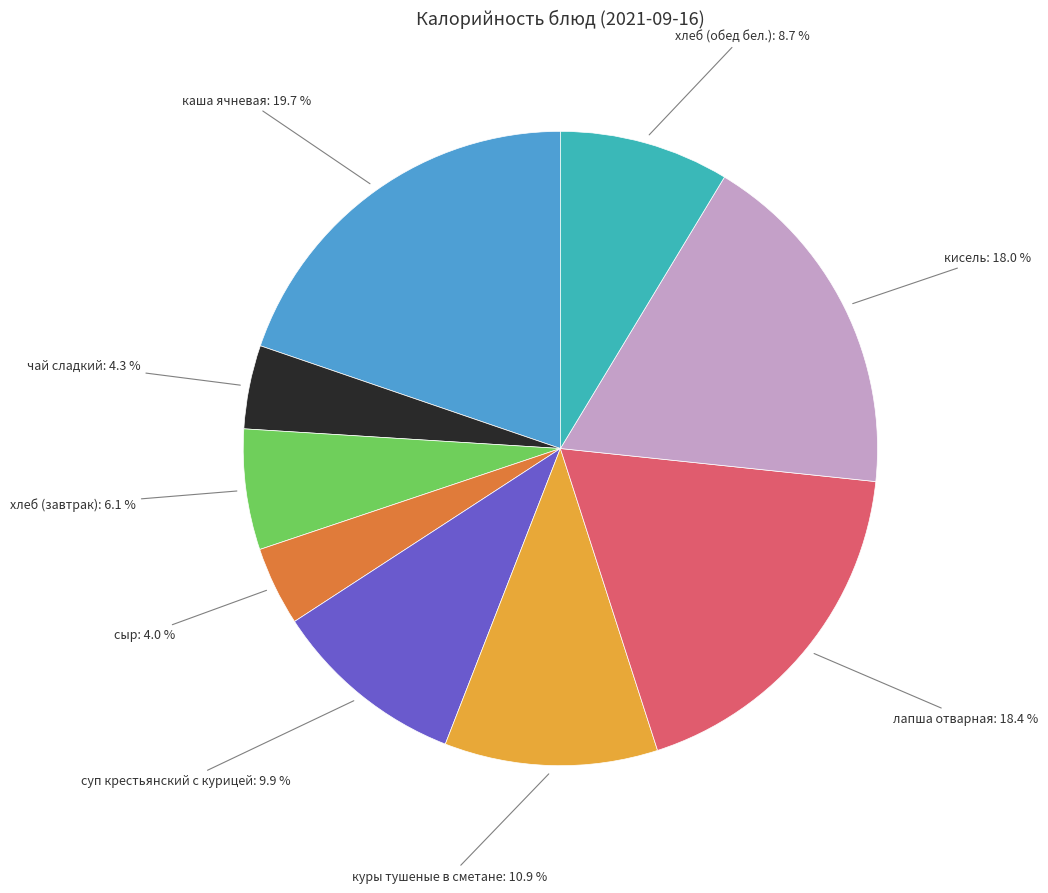

Does any single category account for the majority?

No